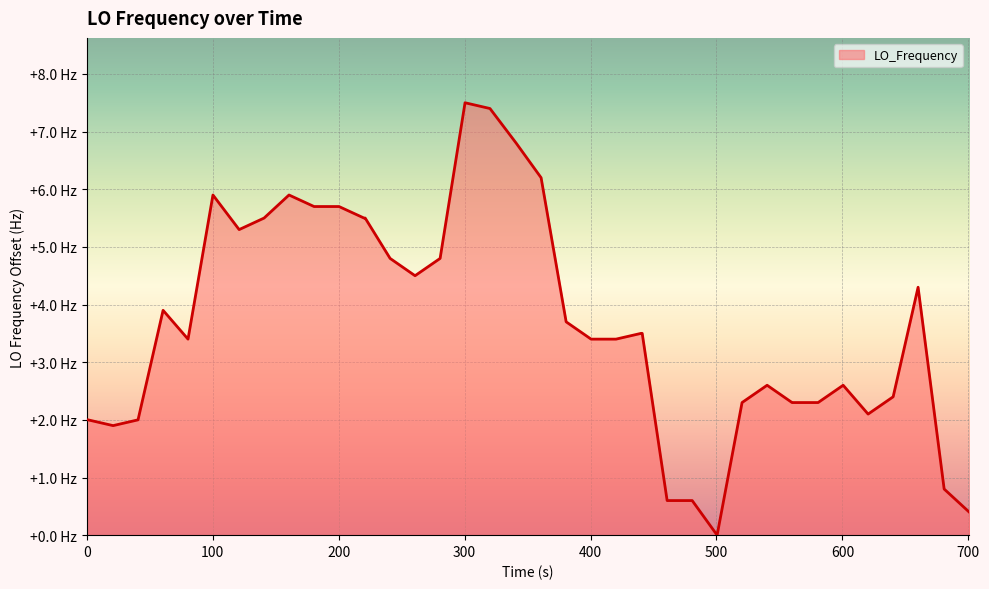

True or false: the data has more than 0 interior local peaks.

True